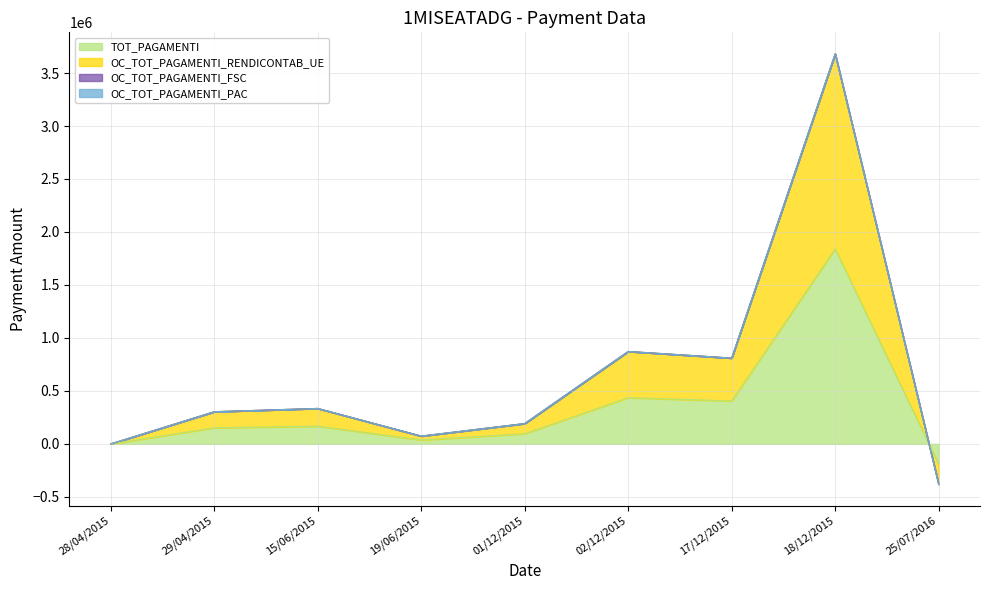

What is the difference between the maximum and minimum values in the TOT_PAGAMENTI series?

2031031.0